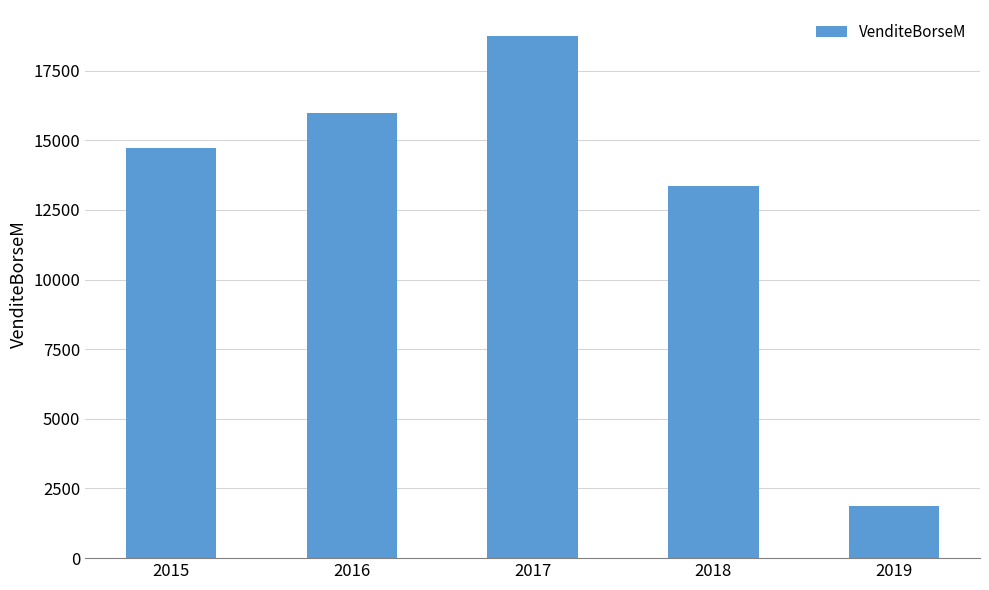

Reading left to right, extract all data points from this chart.

14736	15972	18739	13363	1862